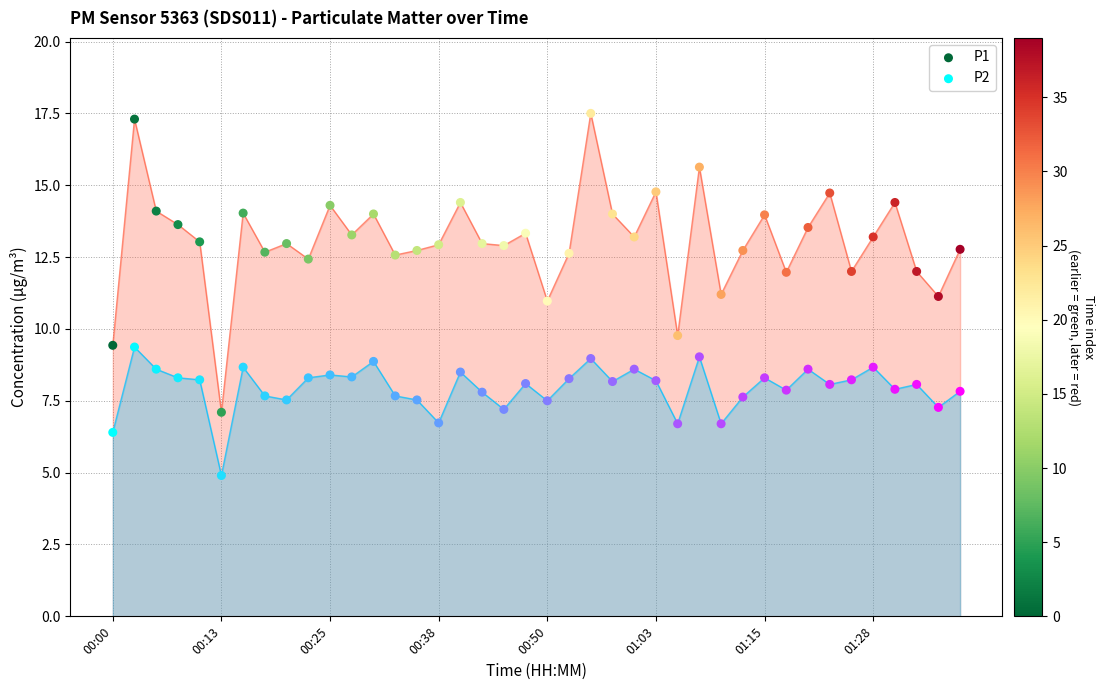

Which series contains the highest Y value?

P1